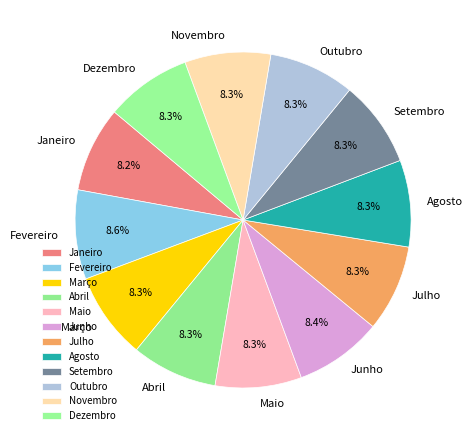

Is there any slice that represents more than half of the pie?

No